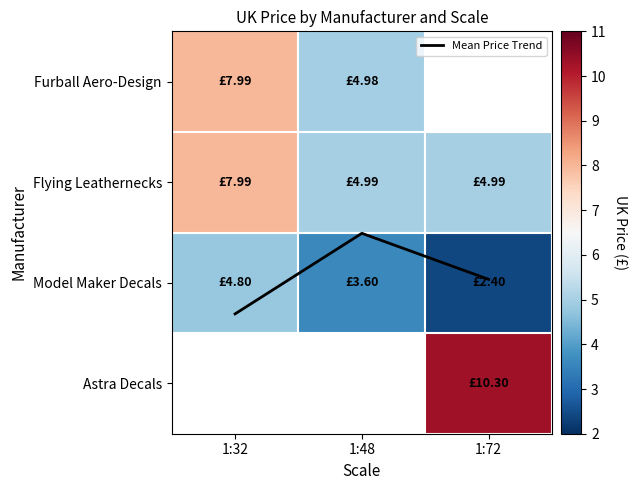

Between 1:48 and 1:72, which series saw the biggest shift?

Model Maker Decals